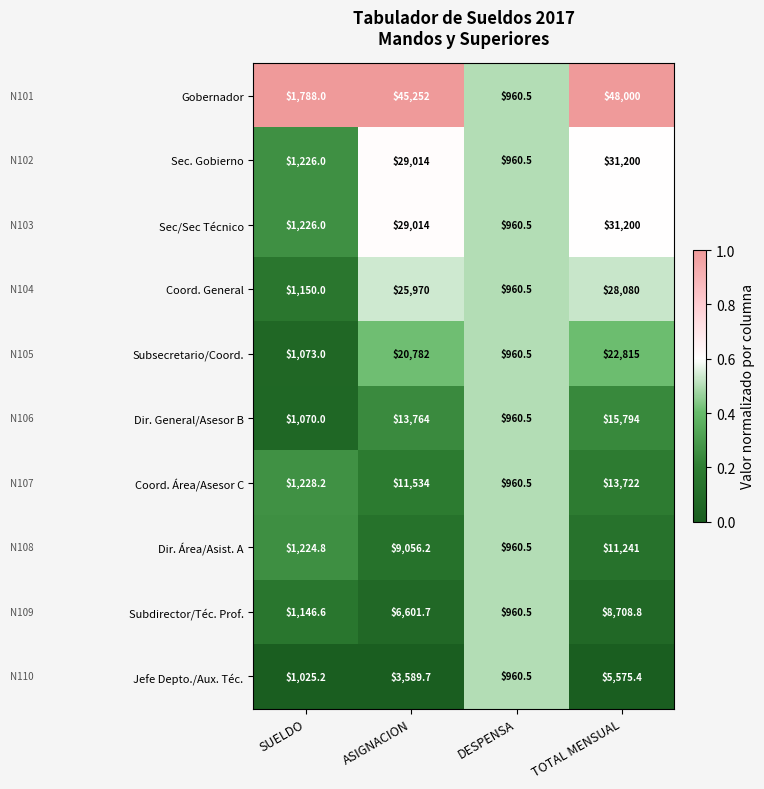

Which series has the largest total across all categories?

Gobernador